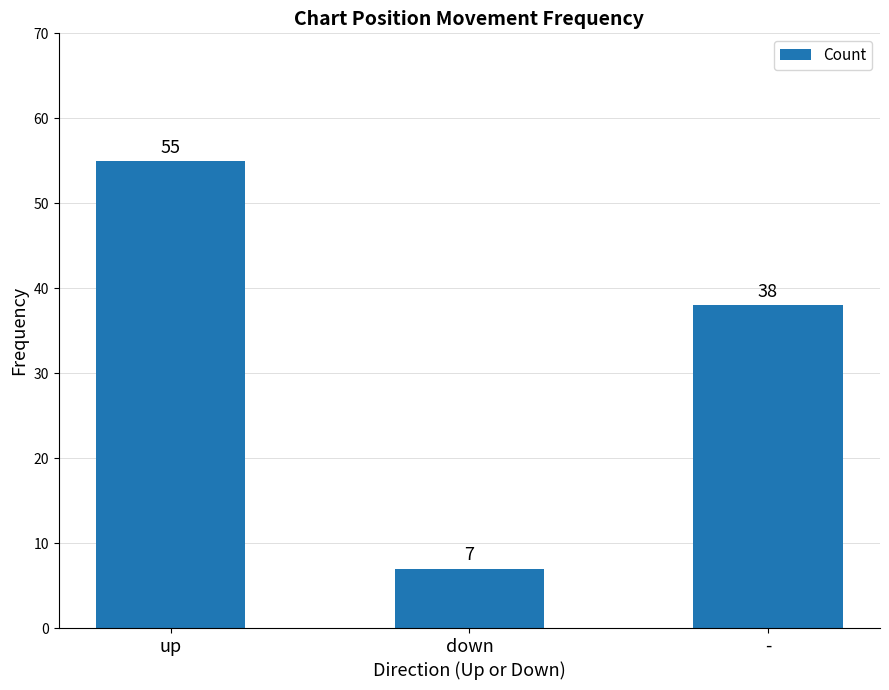

Does the chart contain any negative values?

No